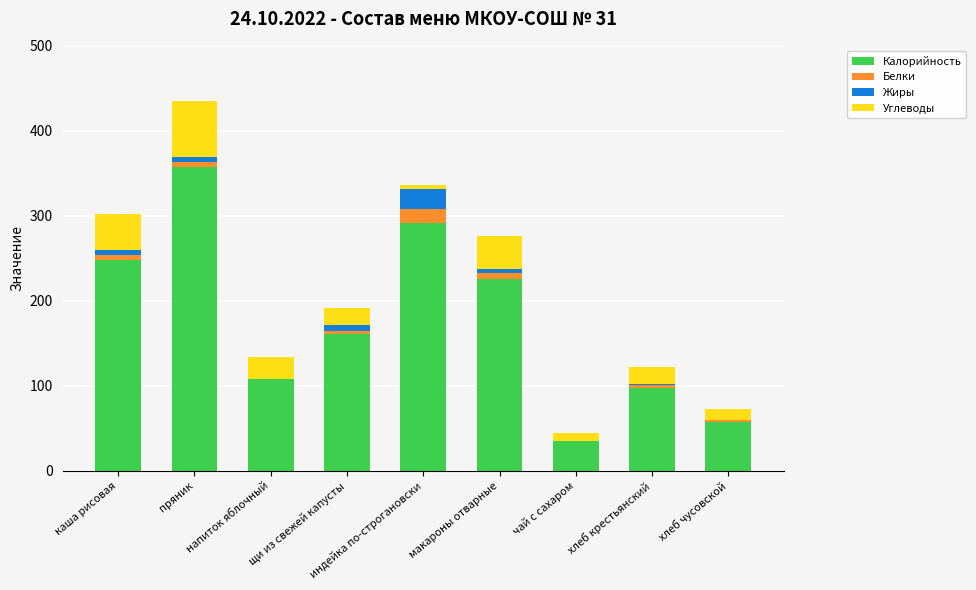

Which category has the highest value in the Калорийность series?

пряник